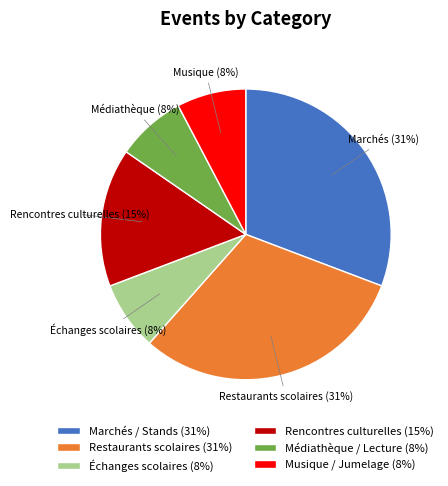

To the nearest percent, what is the average slice percentage?

17%